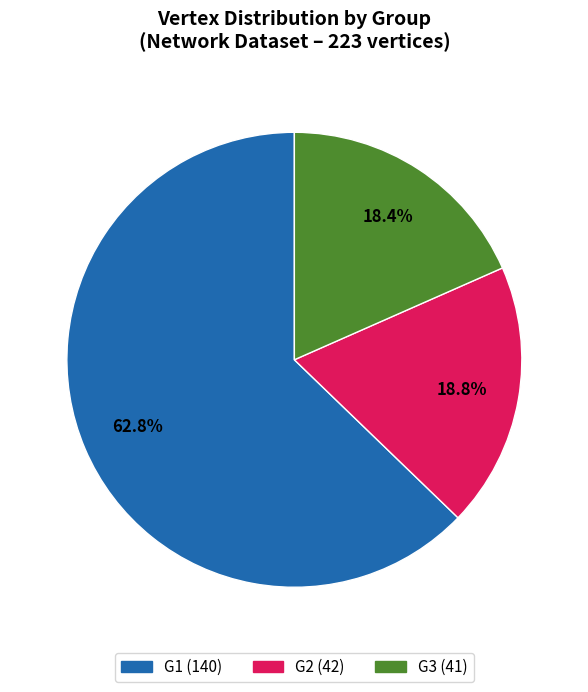

To the nearest percent, what is the combined percentage of G1 and G2?

82%